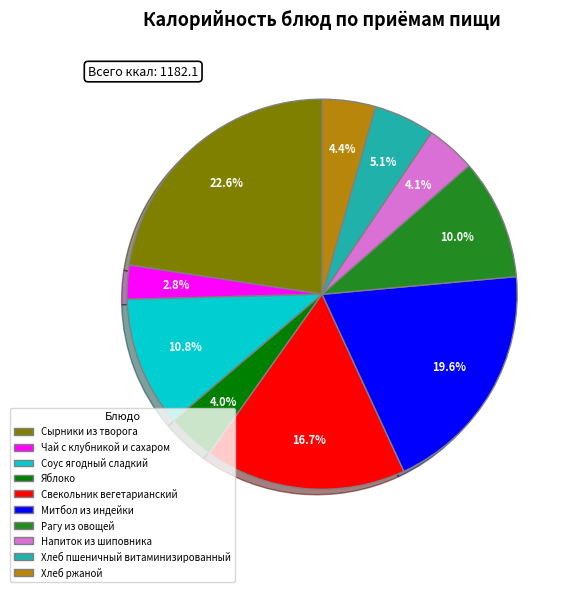

What percentage is NOT represented by Хлеб пшеничный витаминизированный?

94.9%